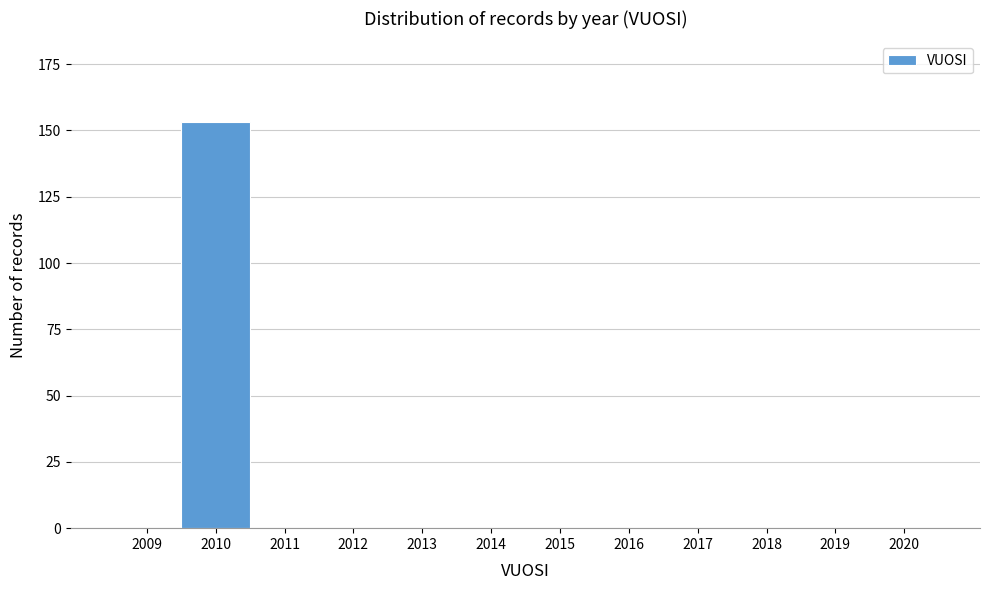

Reading right to left, transcribe all the data shown in this chart.

2020=0	2019=0	2018=0	2017=0	2016=0	2015=0	2014=0	2013=0	2012=0	2011=0	2010=153	2009=0